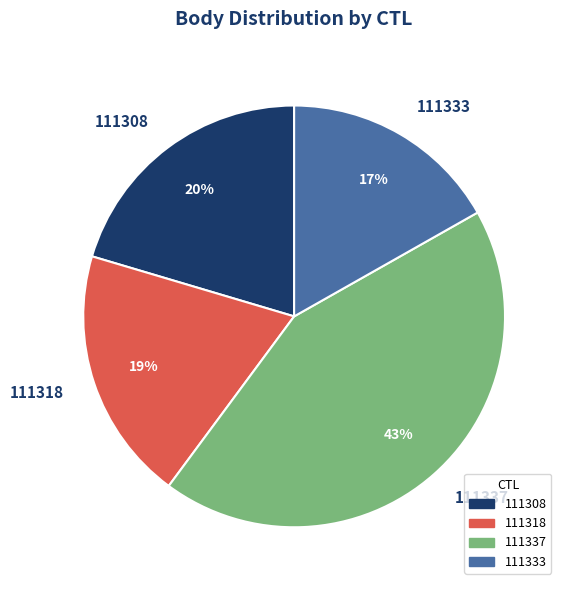

Is it true that 111333 is 17% of the pie?

True